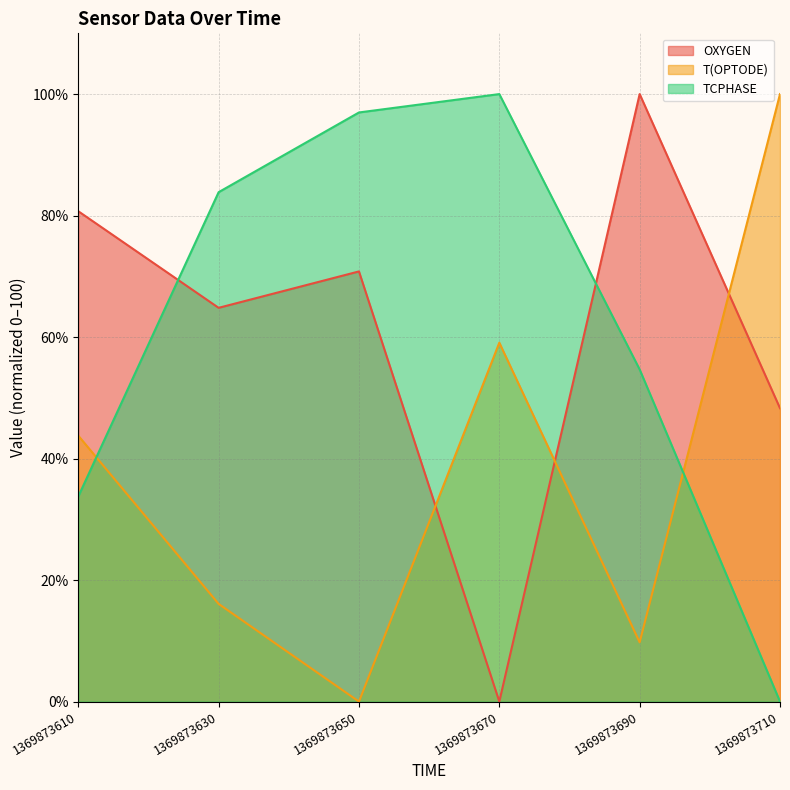

Which has a higher value, 1369873610 or 1369873670?

1369873610